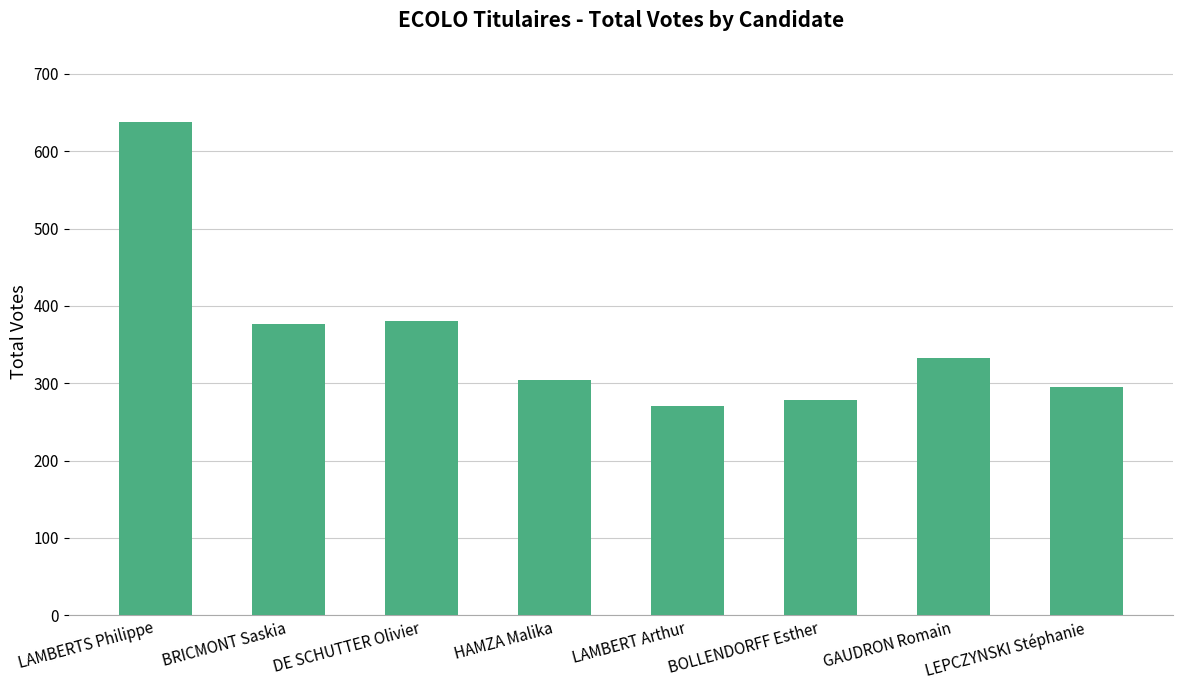

What is the value of the 1st bar from the left?

638